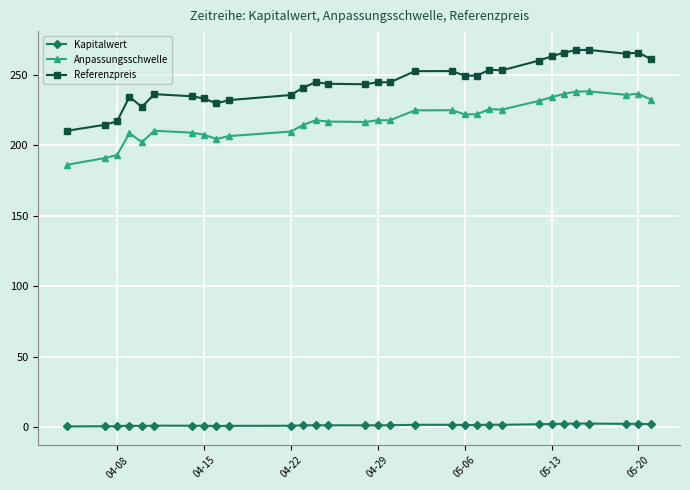

True or false: Referenzpreis and Kapitalwert cross at least once.

False